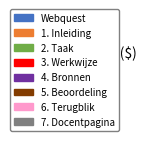

Combined, do 1. Inleiding and 6. Terugblik account for over 50%?

No